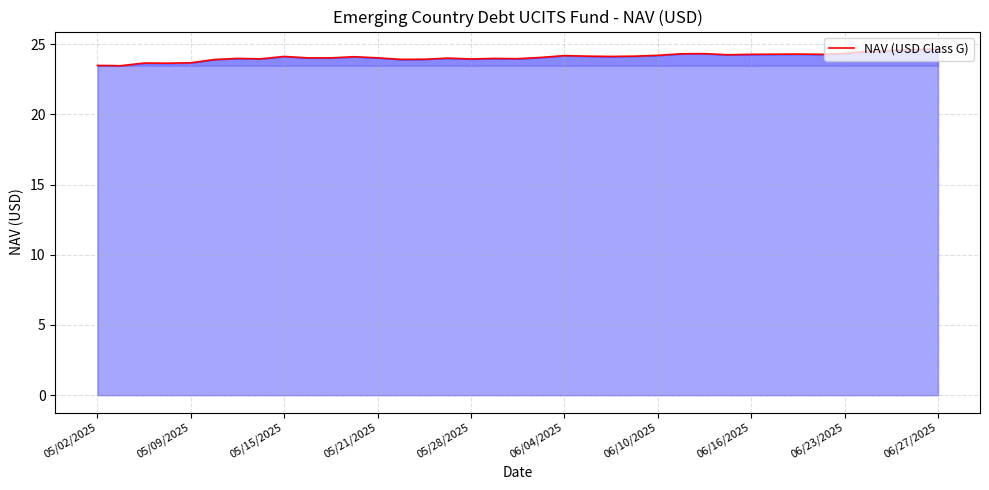

What is the greatest value displayed?

24.7